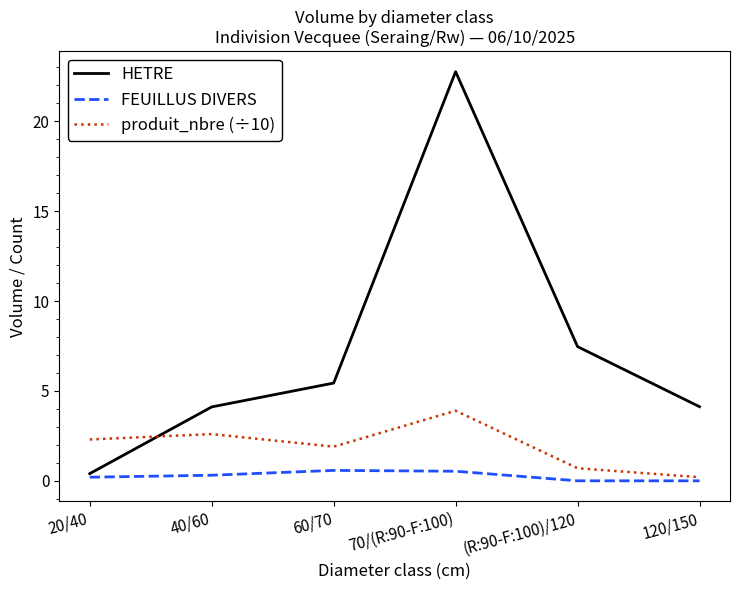

What are all the series names shown in the legend?

HETRE, FEUILLUS DIVERS, produit_nbre (÷10)